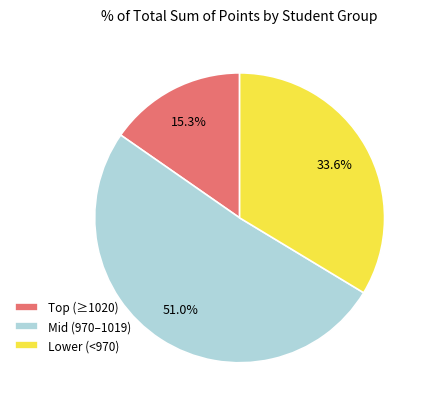

Combined, what portion of the pie is Lower (<970) and Mid (970–1019)?

84.7%